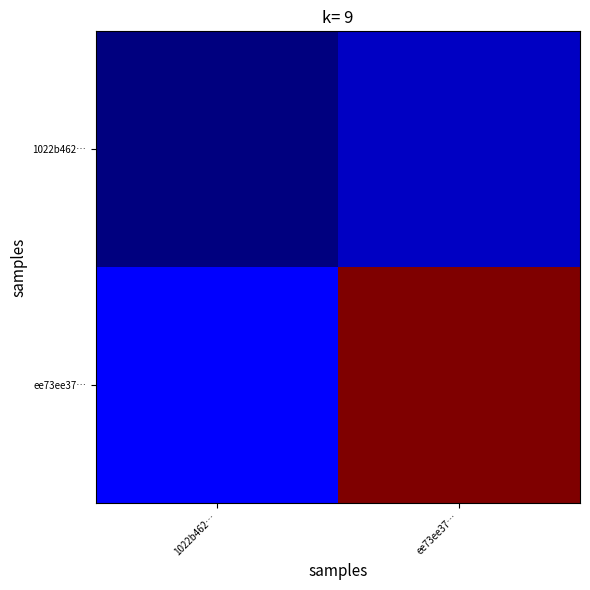

Which series has the largest total across all categories?

ee73ee37…